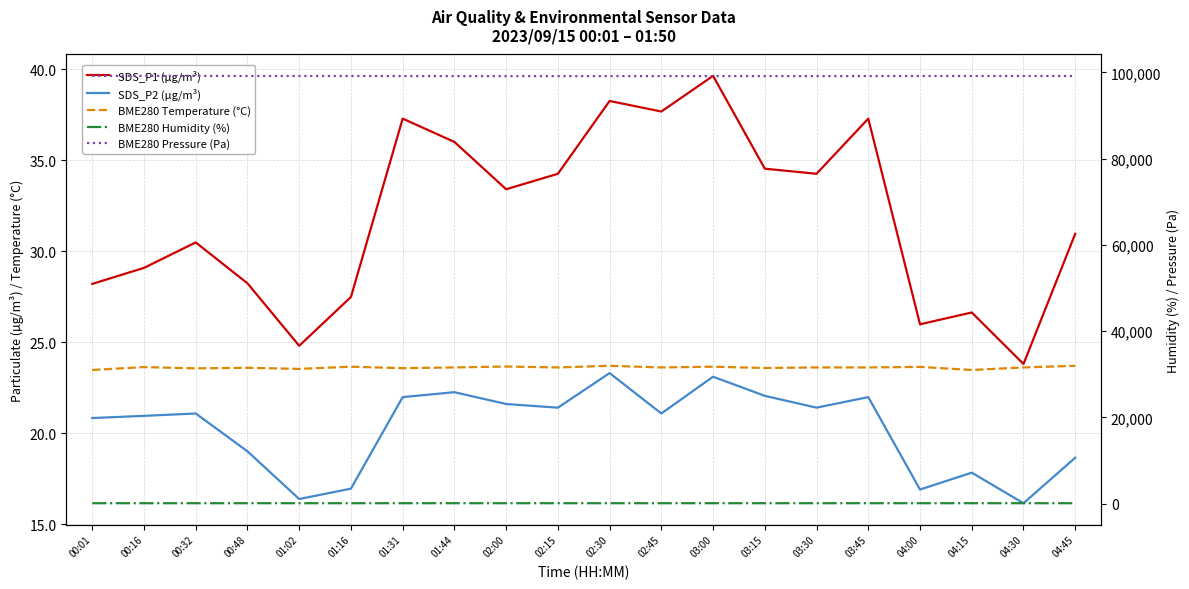

What is the sum of the BME280 Pressure (Pa) values at 00:32 and 00:16?

198346.5